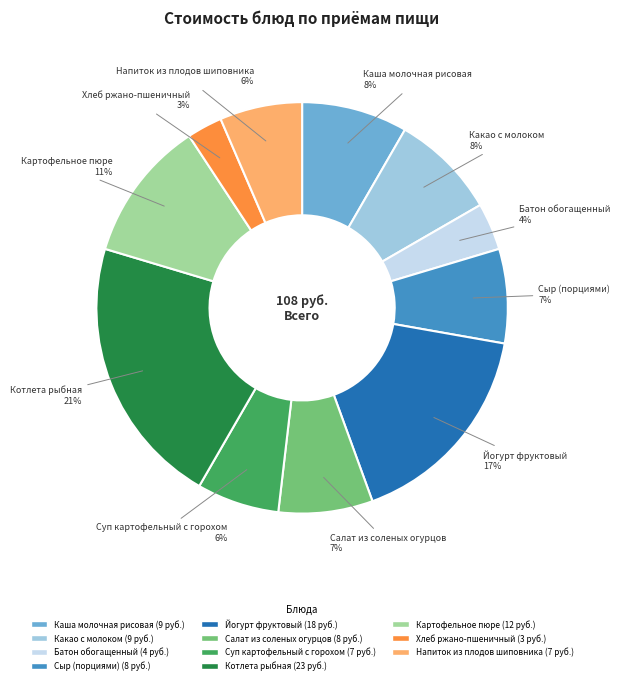

How many segments does this pie chart have?

11